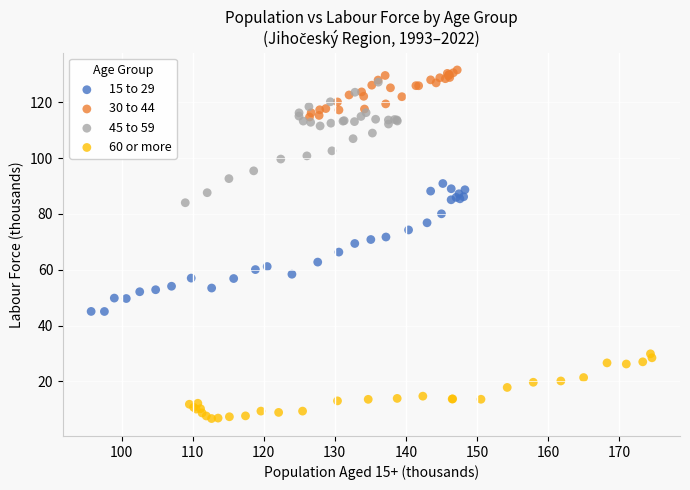

Which series has the widest spread of Y values?

15 to 29